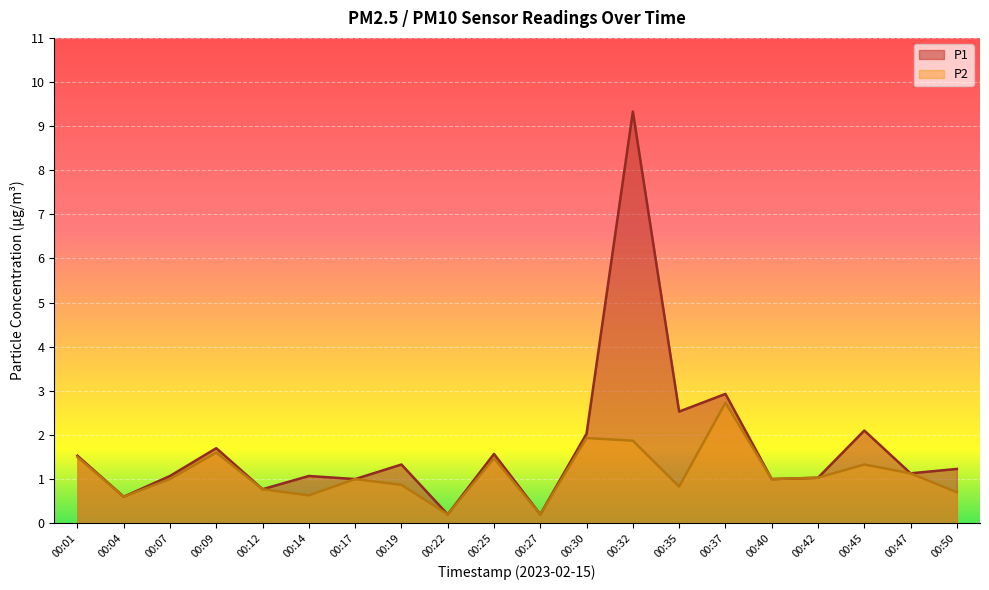

Reading right to left, what are all the values shown in this chart?

P1: 00:50=1.2	00:47=1.1	00:45=2.1	00:42=1.0	00:40=1.0	00:37=2.9	00:35=2.5	00:32=9.3	00:30=2.0	00:27=0.2	00:25=1.6	00:22=0.2	00:19=1.3	00:17=1.0	00:14=1.1	00:12=0.8	00:09=1.7	00:07=1.1	00:04=0.6	00:01=1.5
P2: 00:50=0.7	00:47=1.1	00:45=1.3	00:42=1.0	00:40=1.0	00:37=2.7	00:35=0.8	00:32=1.9	00:30=1.9	00:27=0.2	00:25=1.5	00:22=0.2	00:19=0.9	00:17=1.0	00:14=0.6	00:12=0.8	00:09=1.6	00:07=1.0	00:04=0.6	00:01=1.5